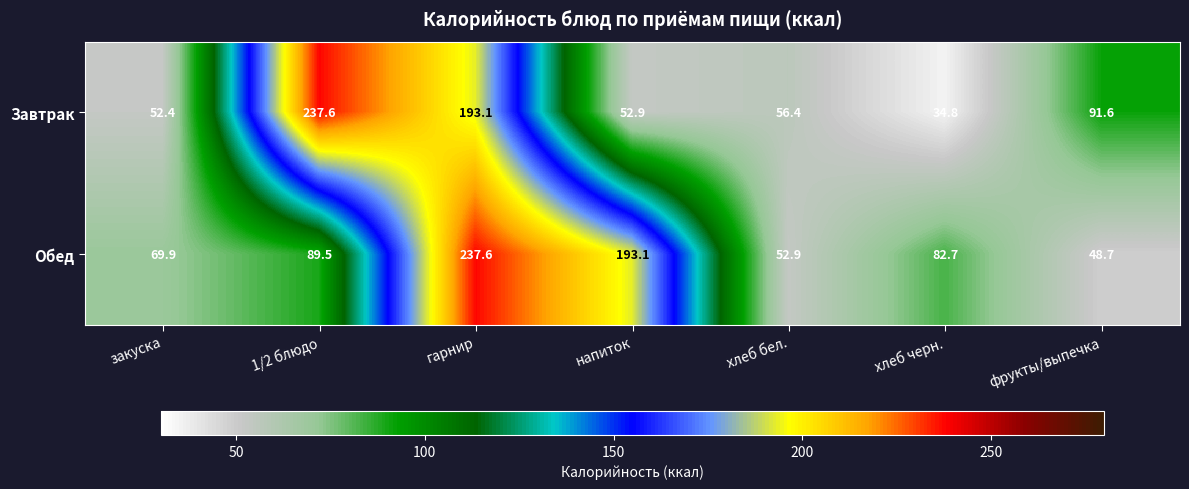

How many data points does each series have?

7